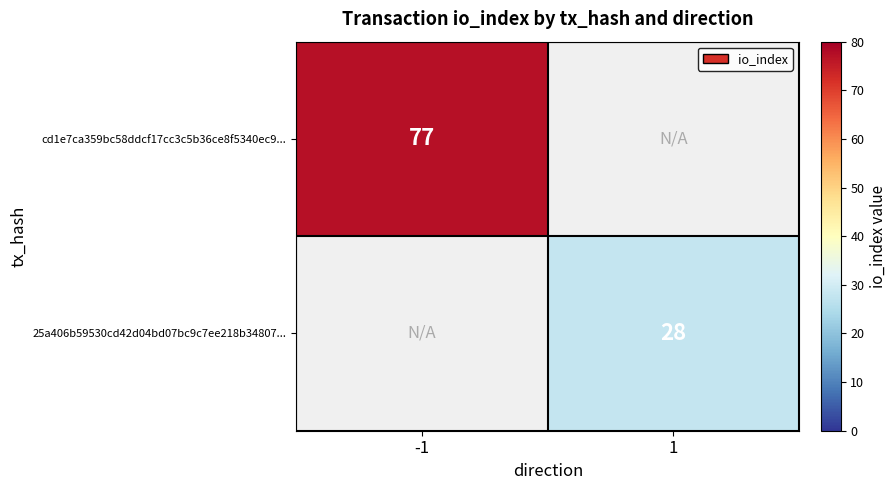

What is the smallest value displayed?

28.0